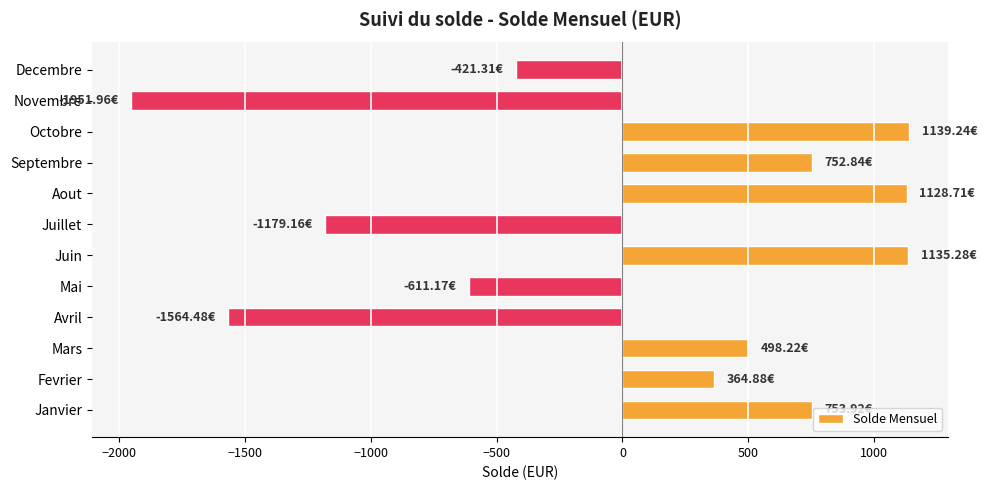

What is the average value?

3.8